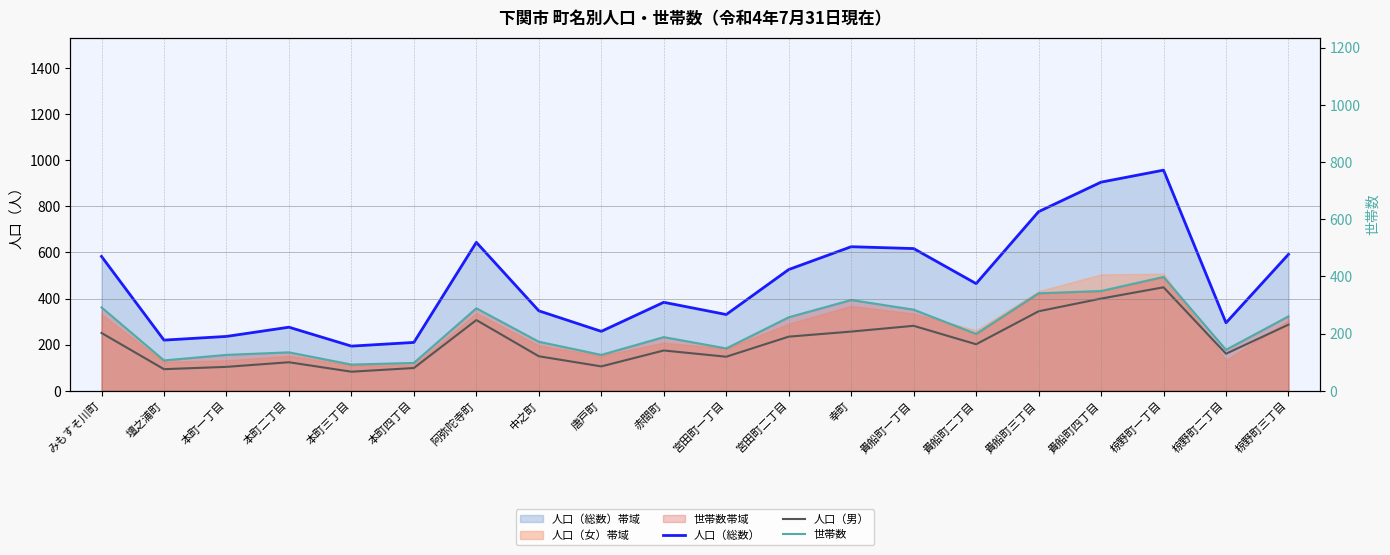

Which series has the widest spread of values?

人口（総数）